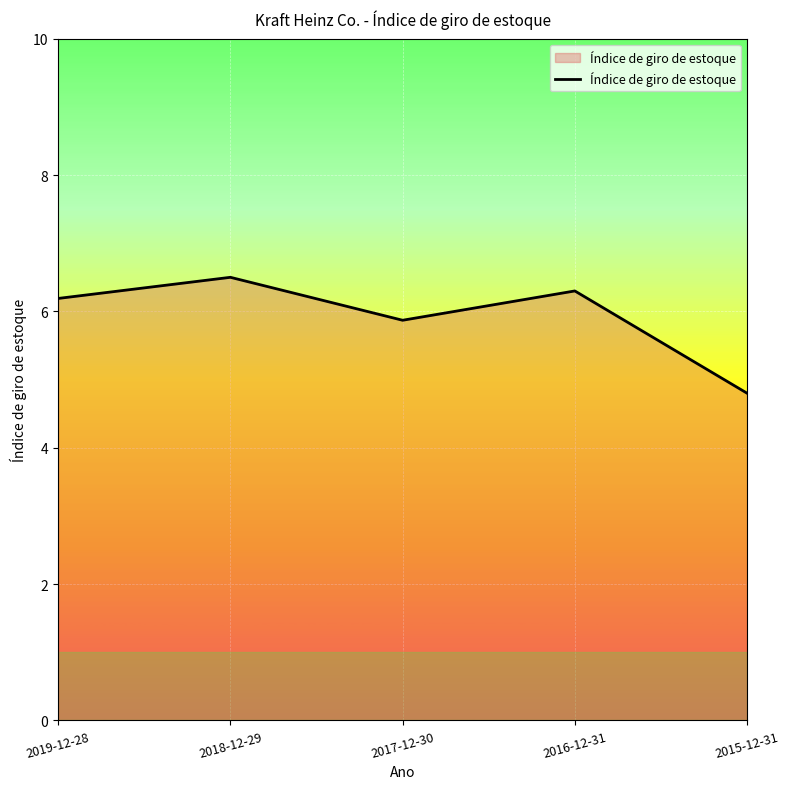

What is the average value?

5.9